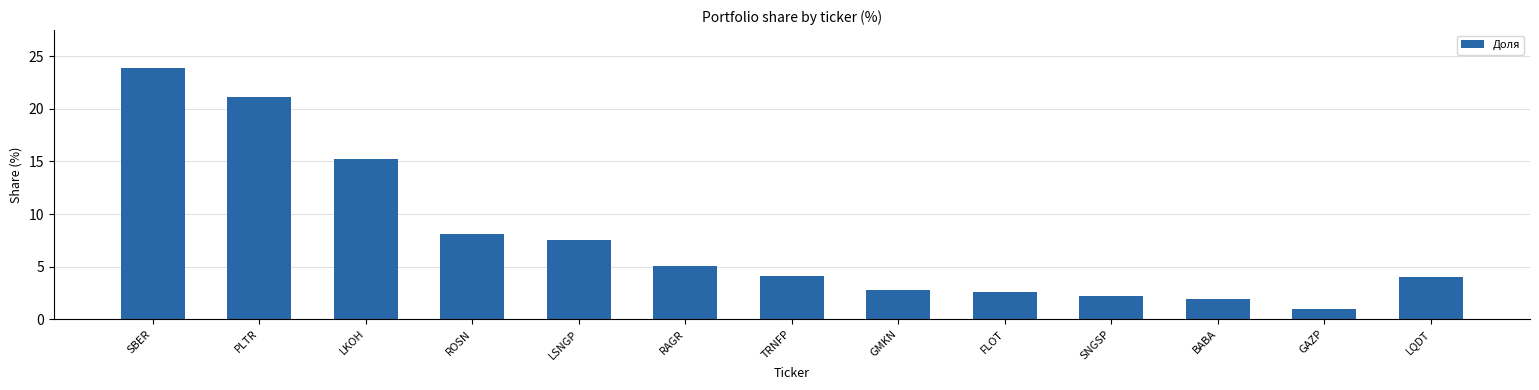

At which category does the chart reach its minimum across all series?

GAZP